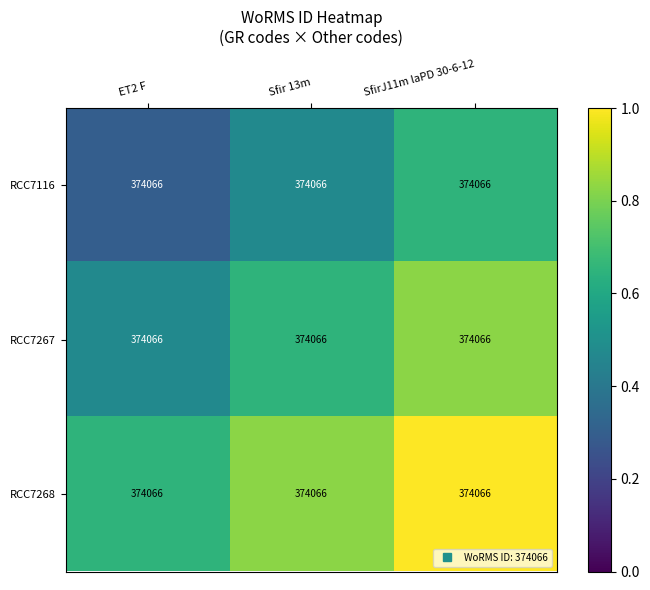

How many RCC7267 values are between 0 and 1?

3